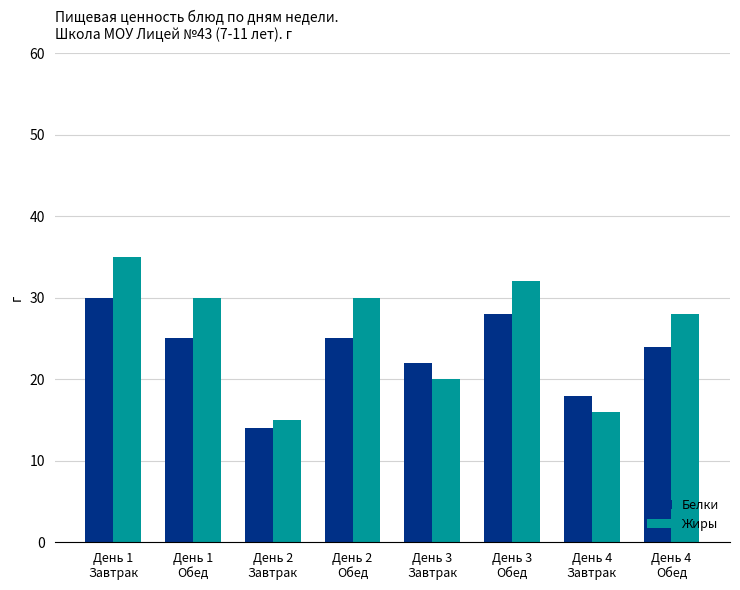

Count the number of data series in this chart.

2